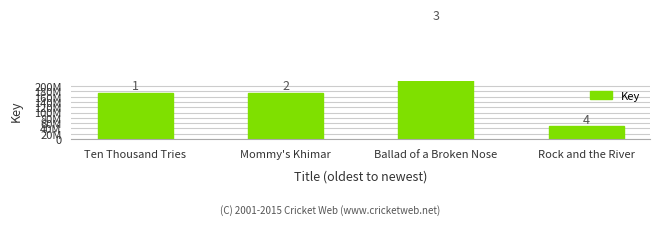

What is the change in value from Ten Thousand Tries to Ballad of a Broken Nose?

+266354515